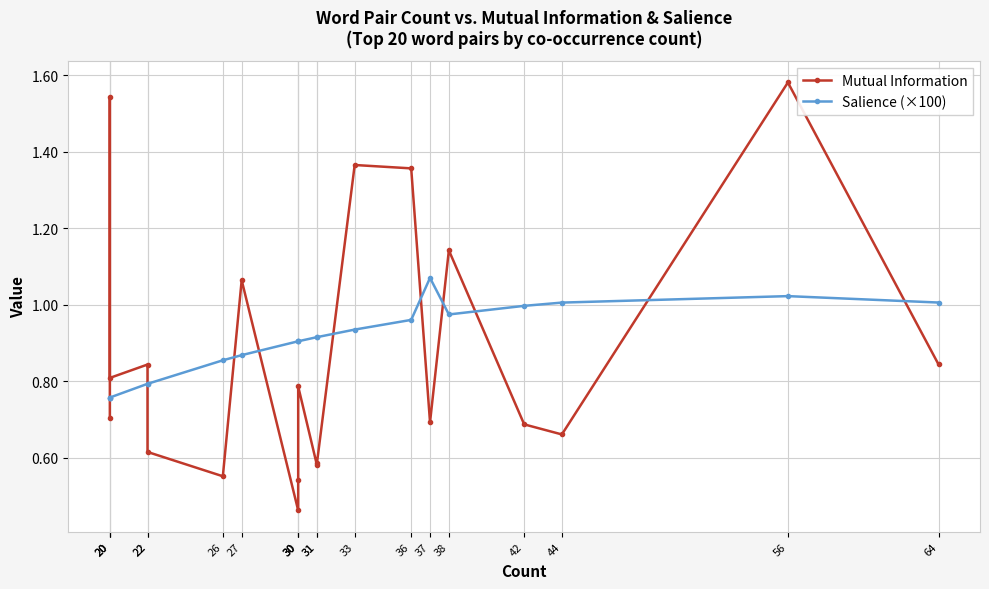

The Salience (×100) series shows 0.8 at 22. True or false?

True